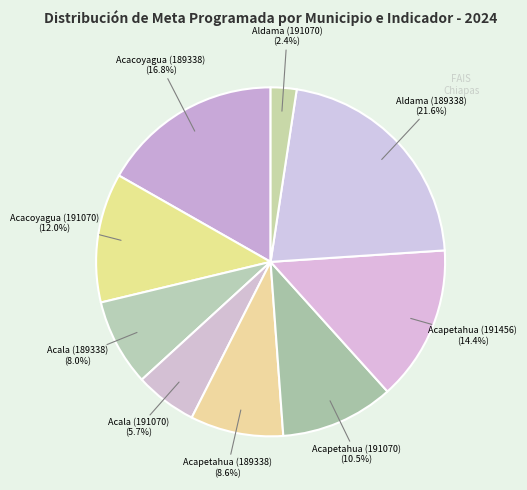

Count the number of slices in the pie.

9